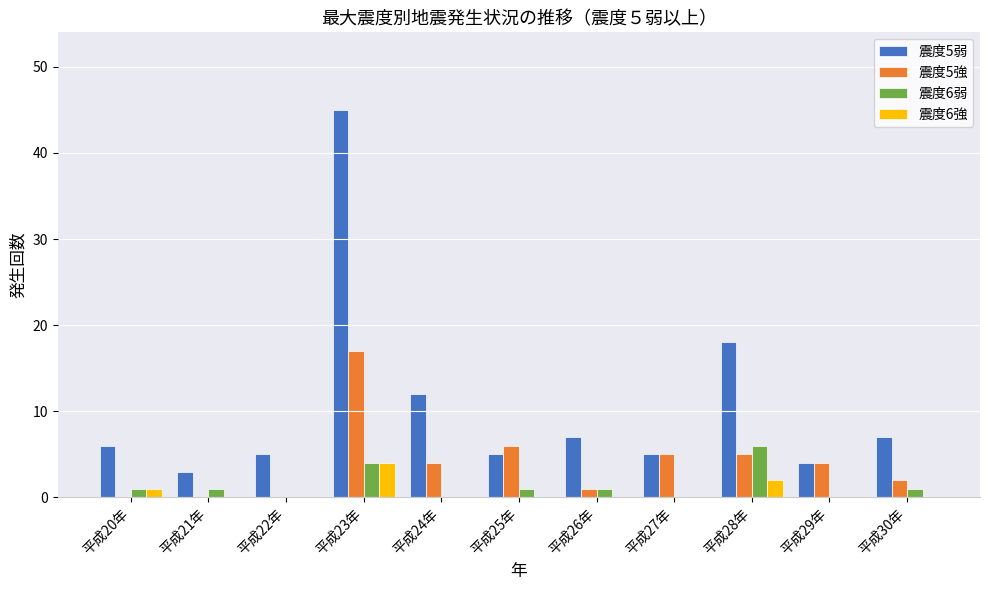

Count the number of data series in this chart.

4